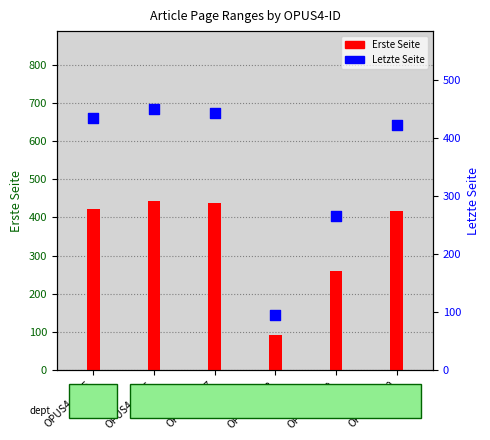

Which series contains the highest Y value?

Letzte Seite